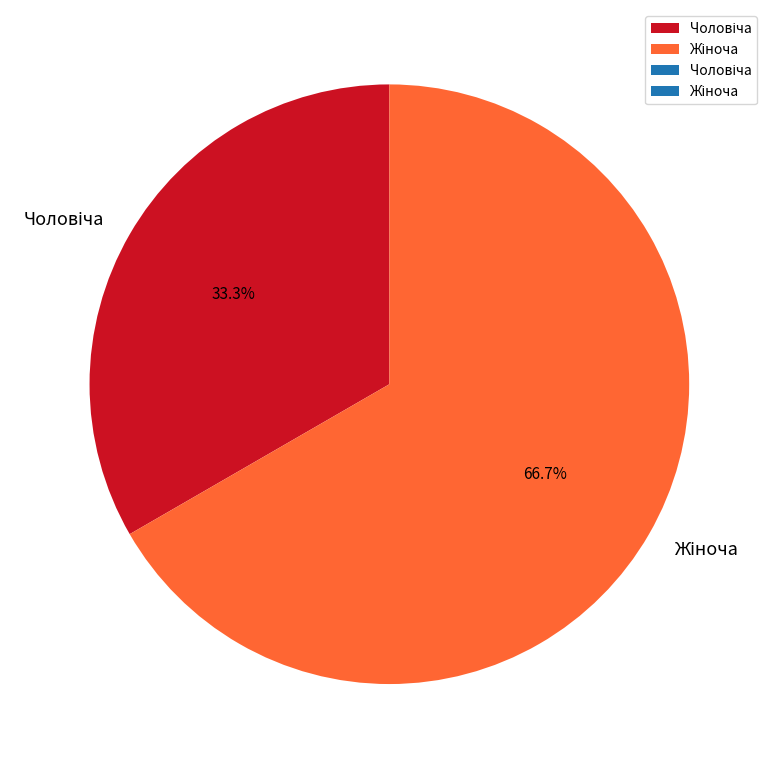

Is there a majority slice in this chart?

Yes